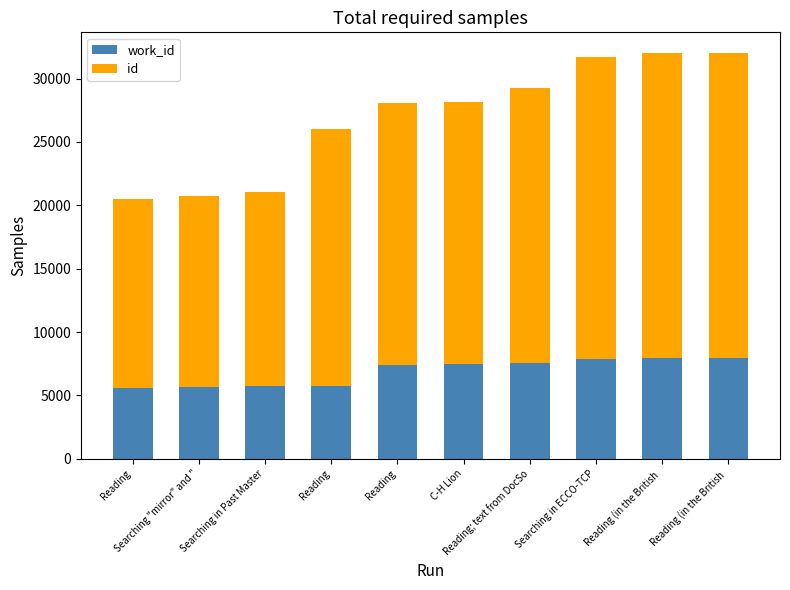

What is the label of the 2nd bar from the left?

Searching "mirror" and "